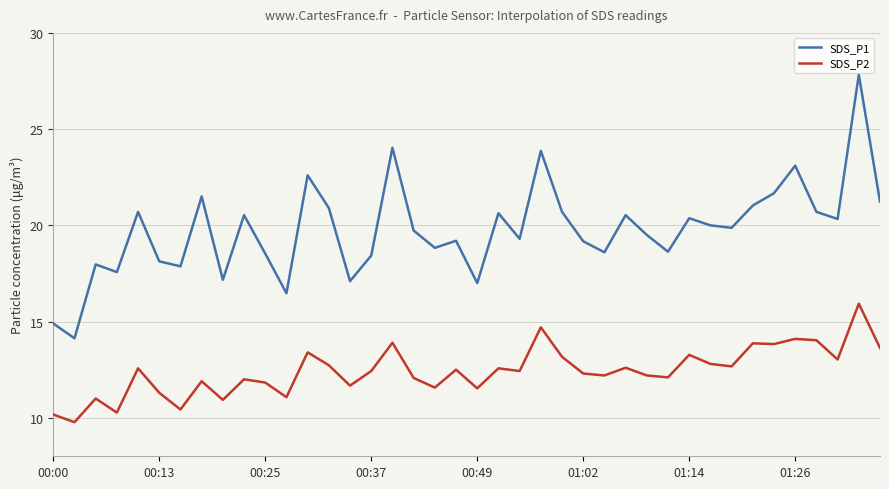

Rank the series by their maximum value, from highest to lowest.

SDS_P1, SDS_P2